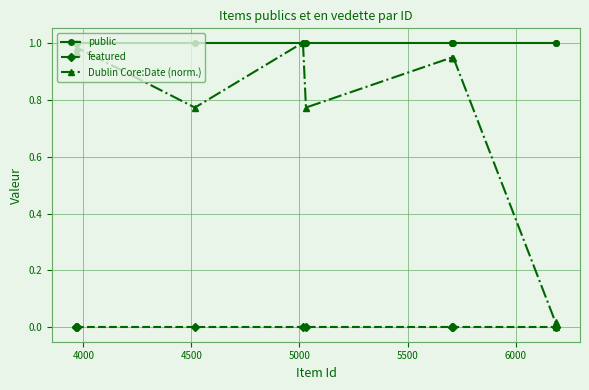

Which series has the widest spread of values?

Dublin Core:Date (norm.)